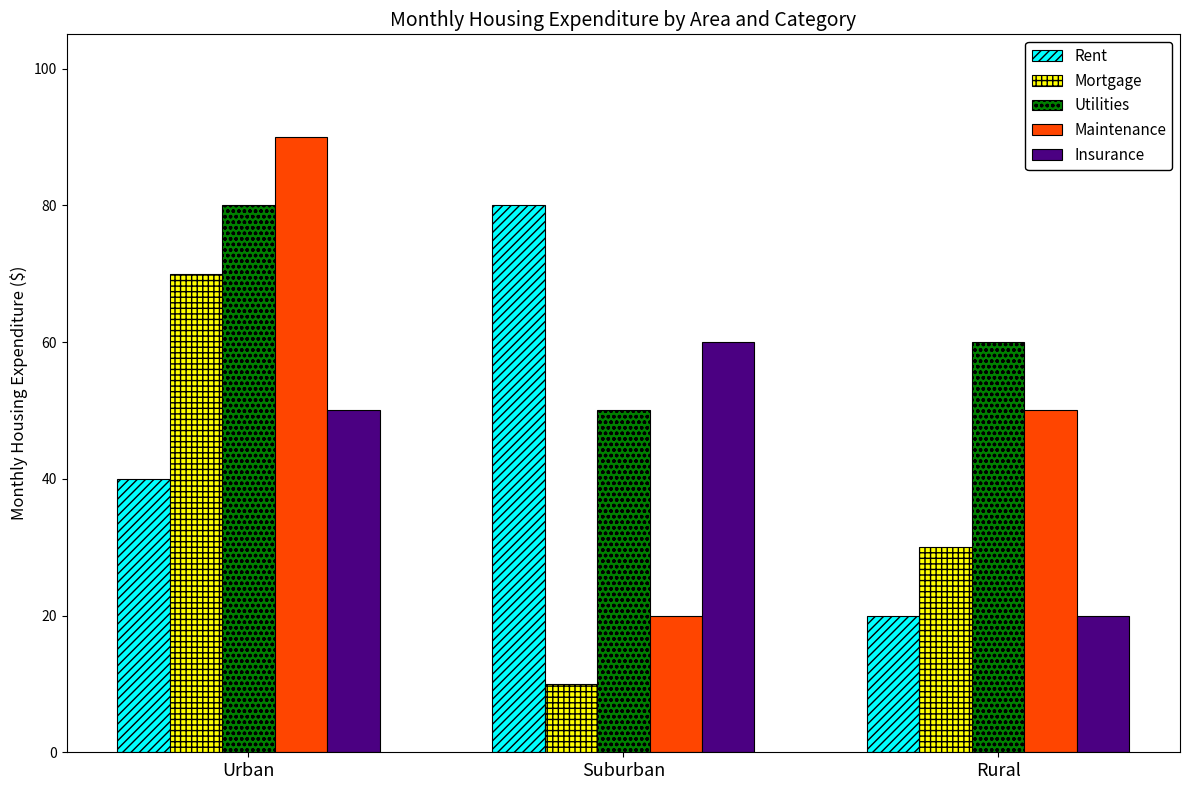

What is the minimum value shown in the chart?

10